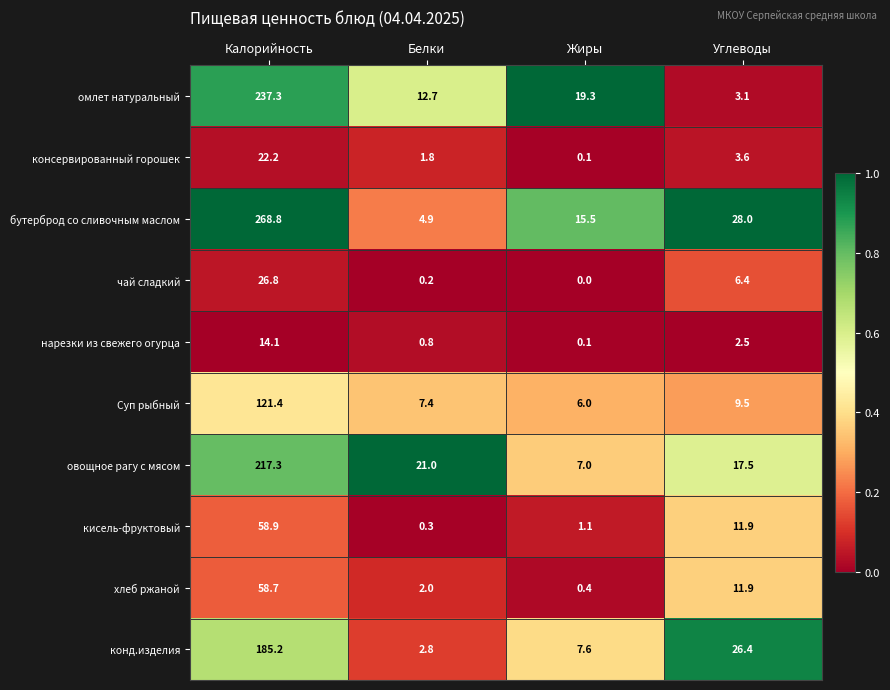

Which series has the largest total across all categories?

бутерброд со сливочным маслом